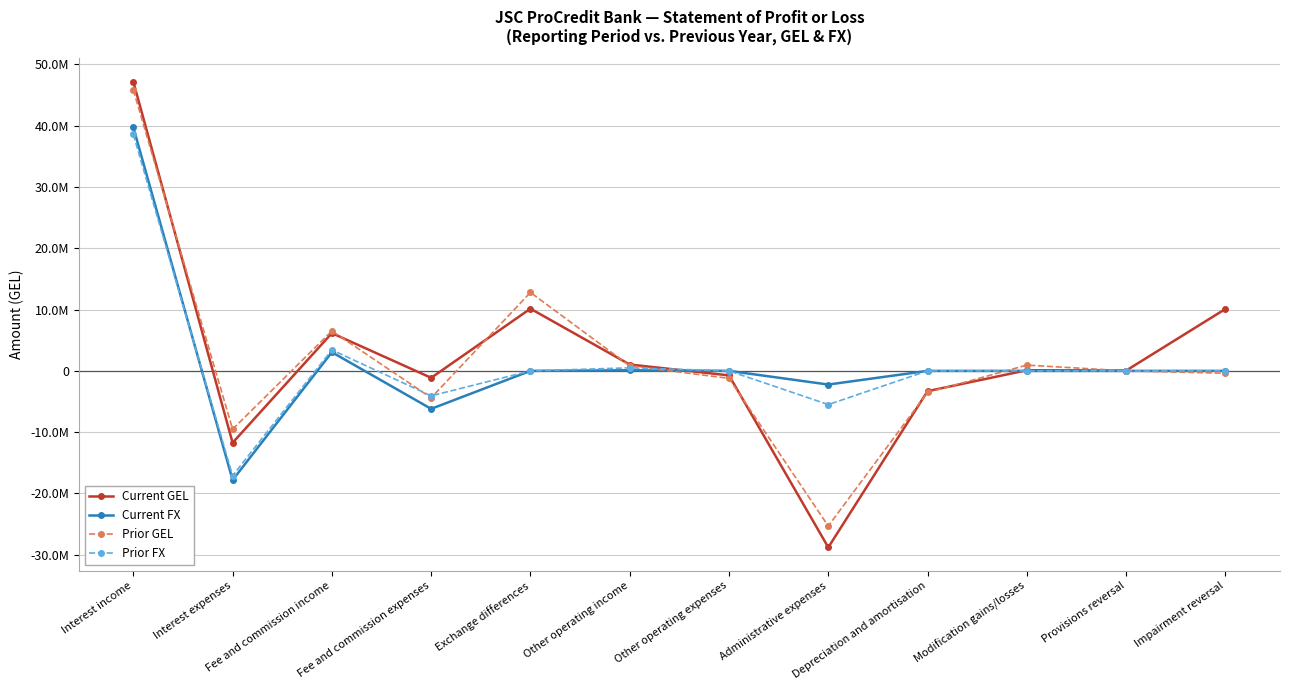

Is it true that Prior FX equals -30759081.7 at Depreciation and amortisation?

False